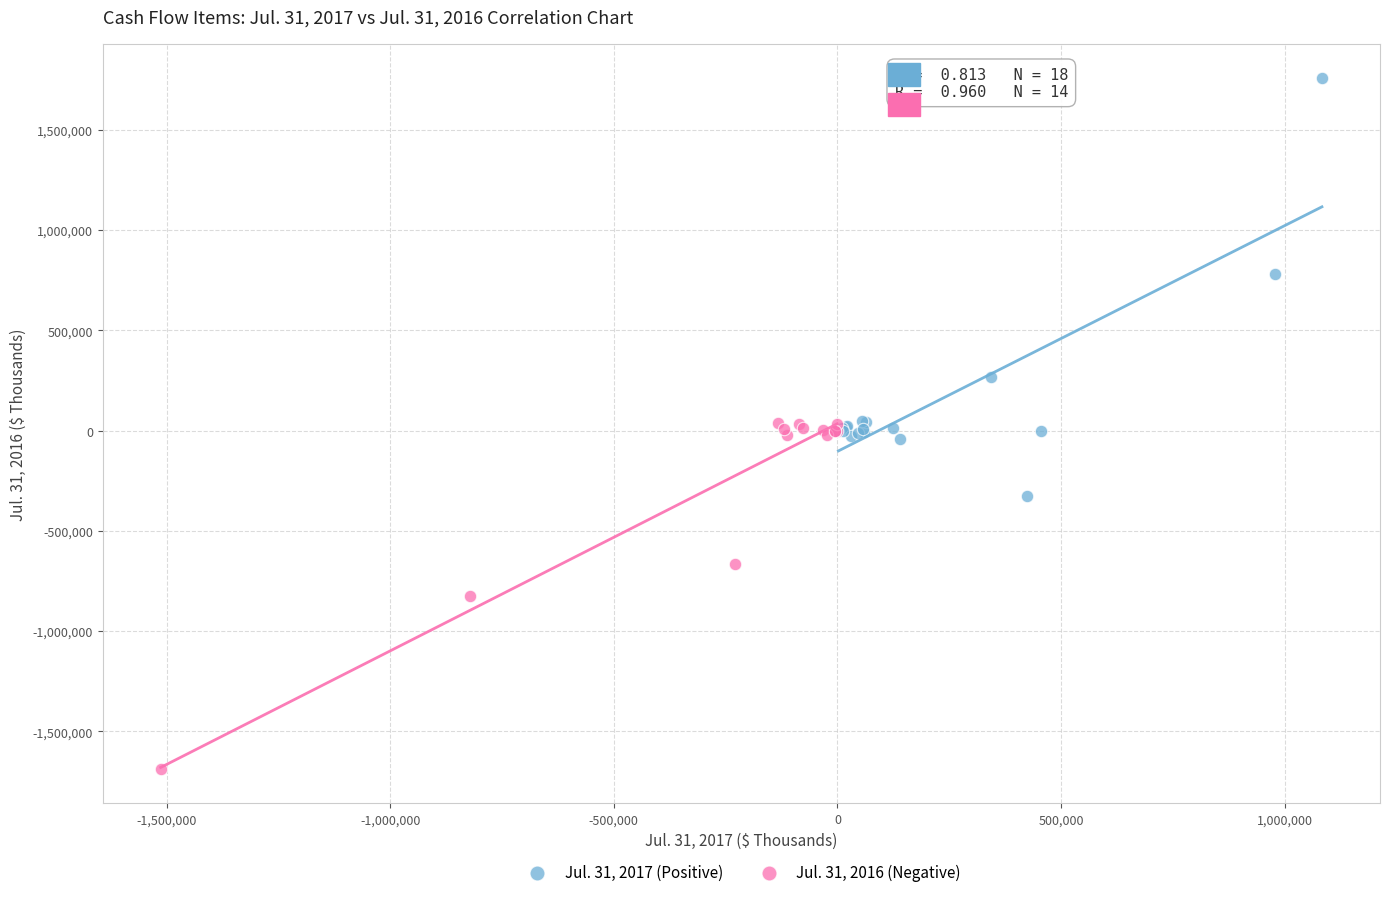

What are all the series names shown in the legend?

Jul. 31, 2017 (Positive), Jul. 31, 2016 (Negative)